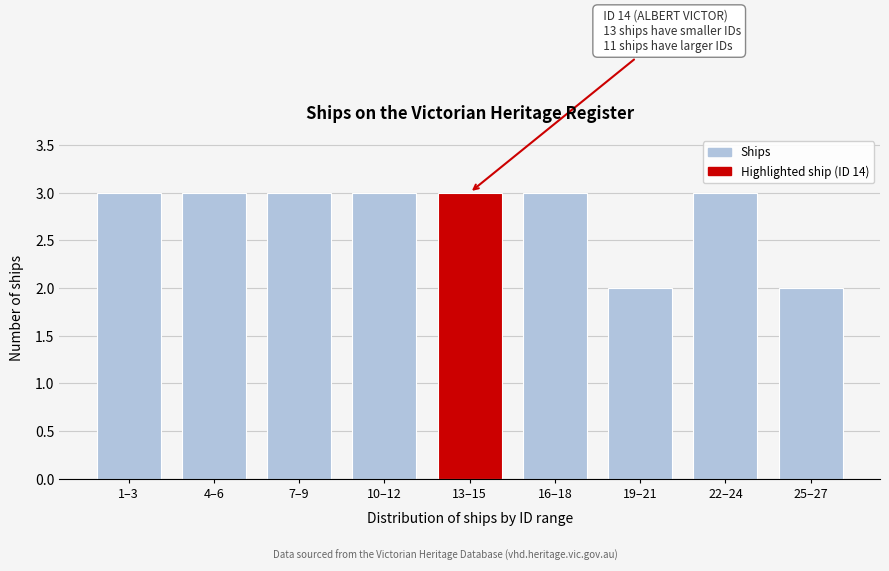

Reading right to left, list all the values displayed in this chart.

25–27=2	22–24=3	19–21=2	16–18=3	13–15=3	10–12=3	7–9=3	4–6=3	1–3=3